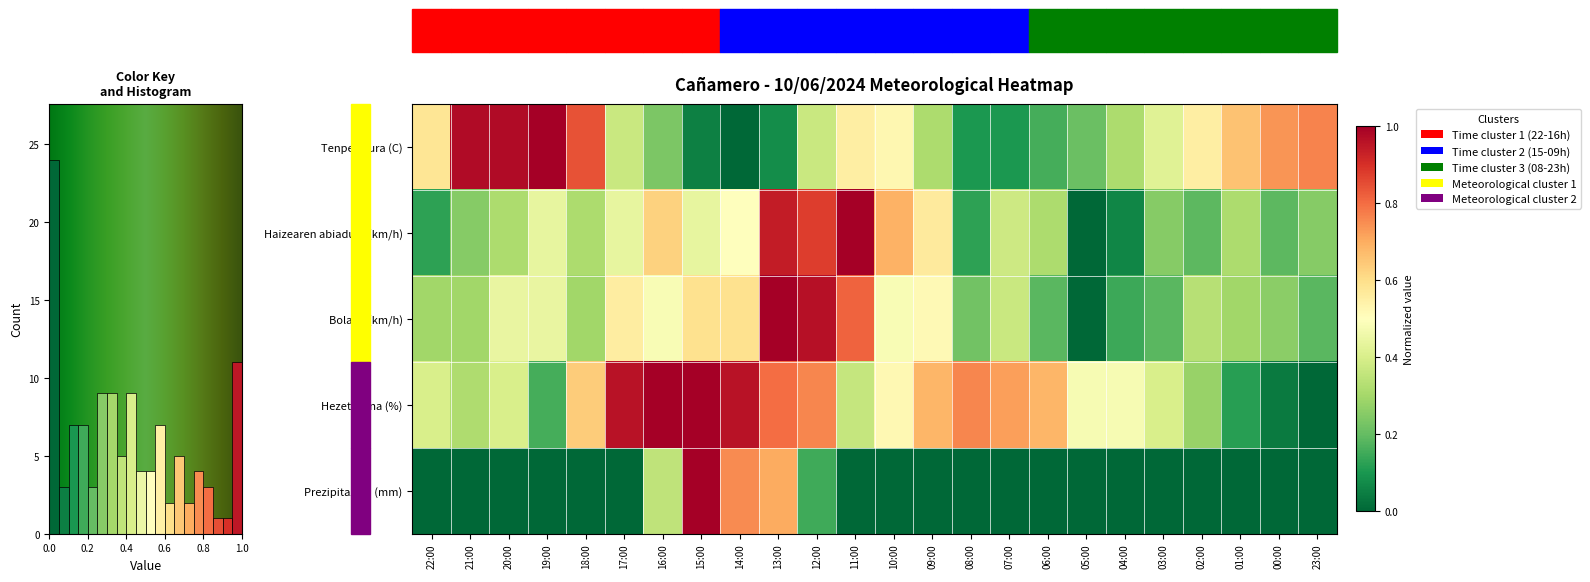

At how many categories does at least one series exceed 0?

24